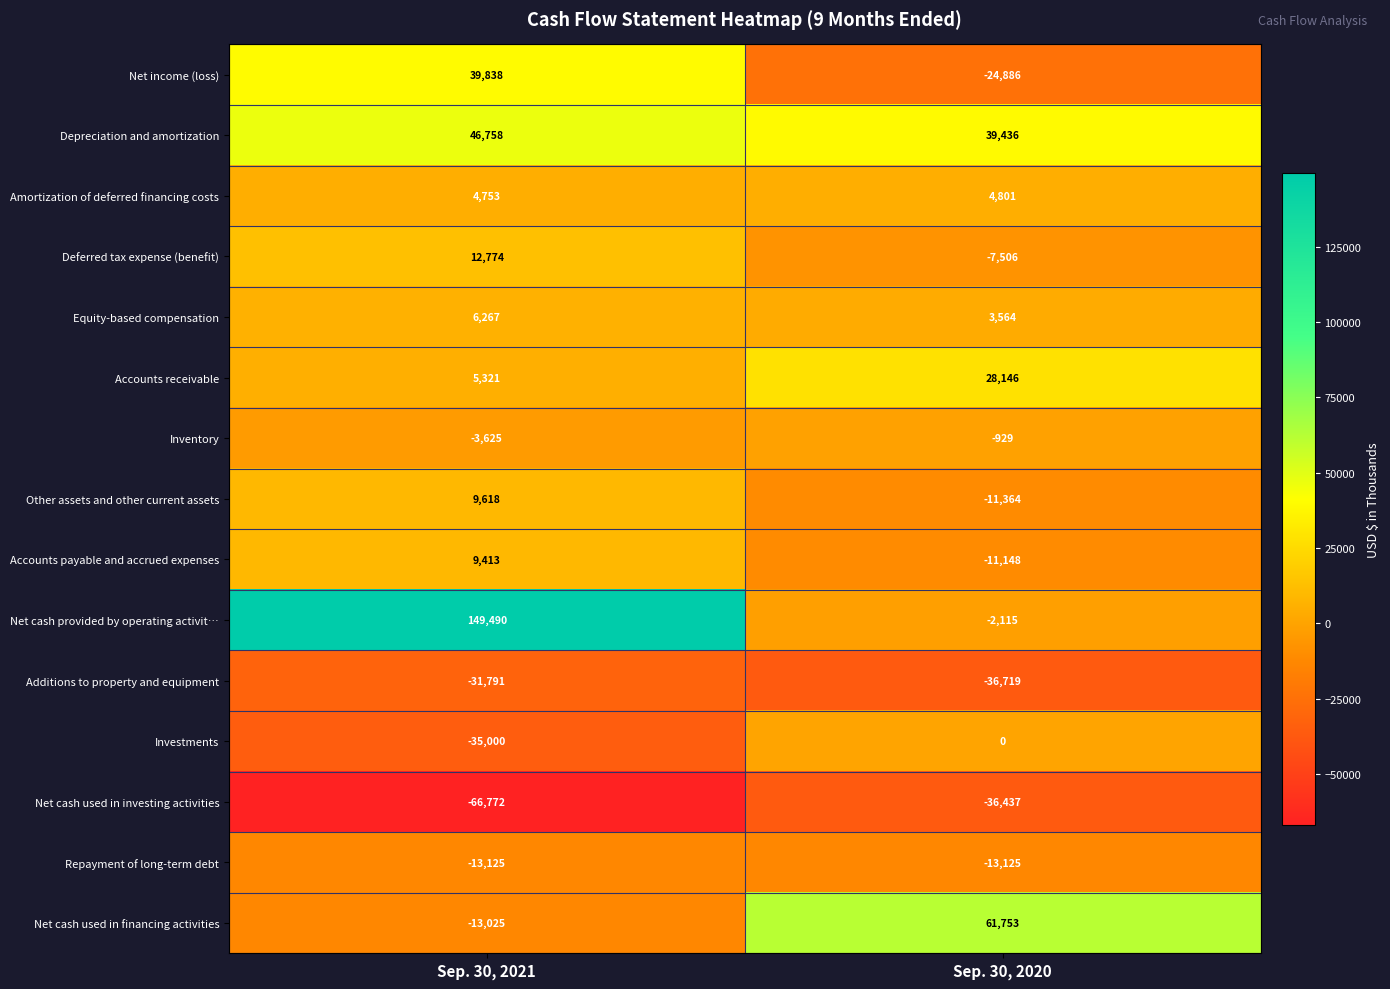

Rank the series at Sep. 30, 2020 from lowest to highest value.

Additions to property and equipment, Net cash used in investing activities, Net income (loss), Repayment of long-term debt, Other assets and other current assets, Accounts payable and accrued expenses, Deferred tax expense (benefit), Net cash provided by operating activit…, Inventory, Investments, Equity-based compensation, Amortization of deferred financing costs, Accounts receivable, Depreciation and amortization, Net cash used in financing activities